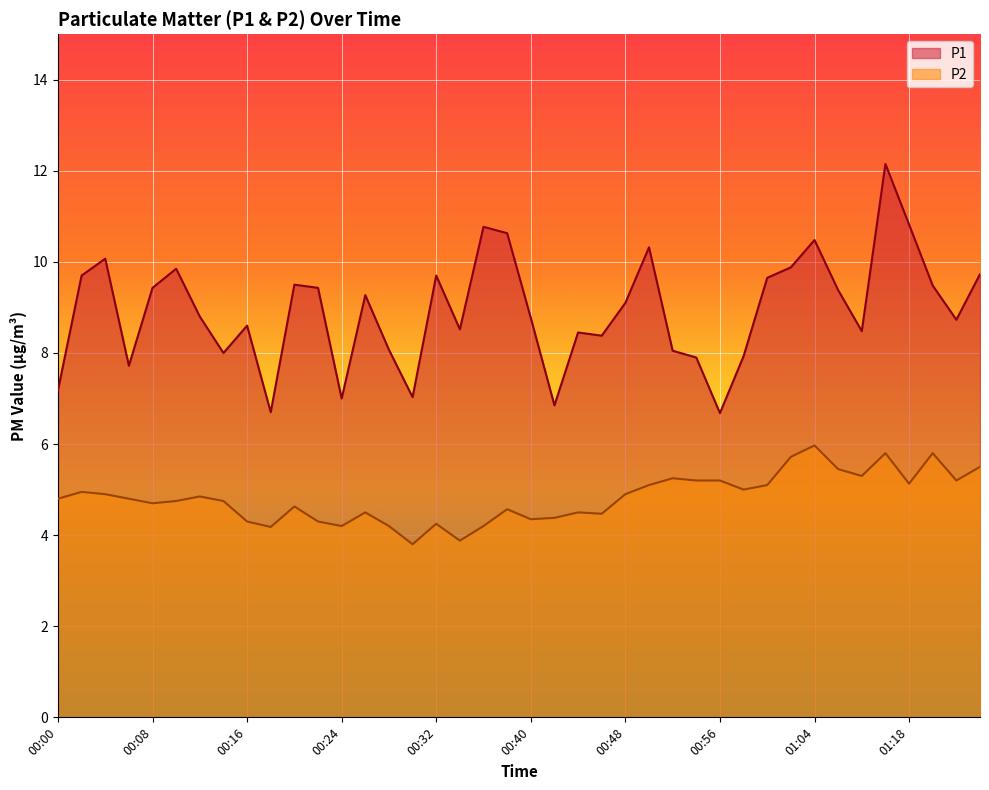

What is the difference between the second highest and minimum values in the P2 series?

2.0